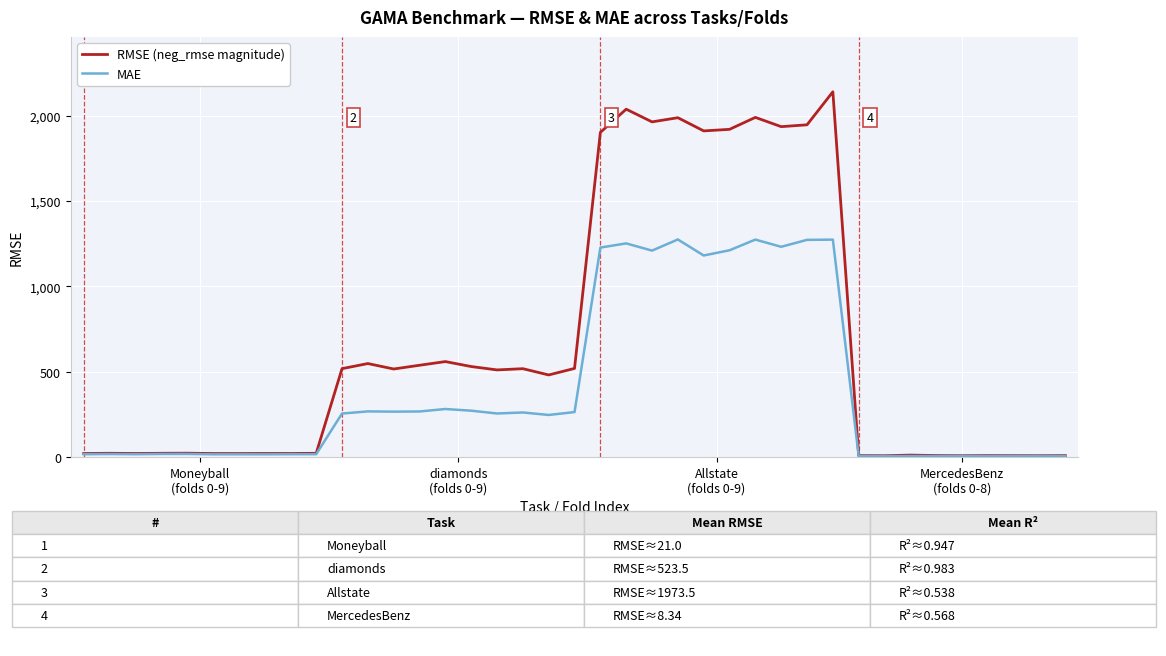

Which series has the largest total across all categories?

RMSE (neg_rmse magnitude)